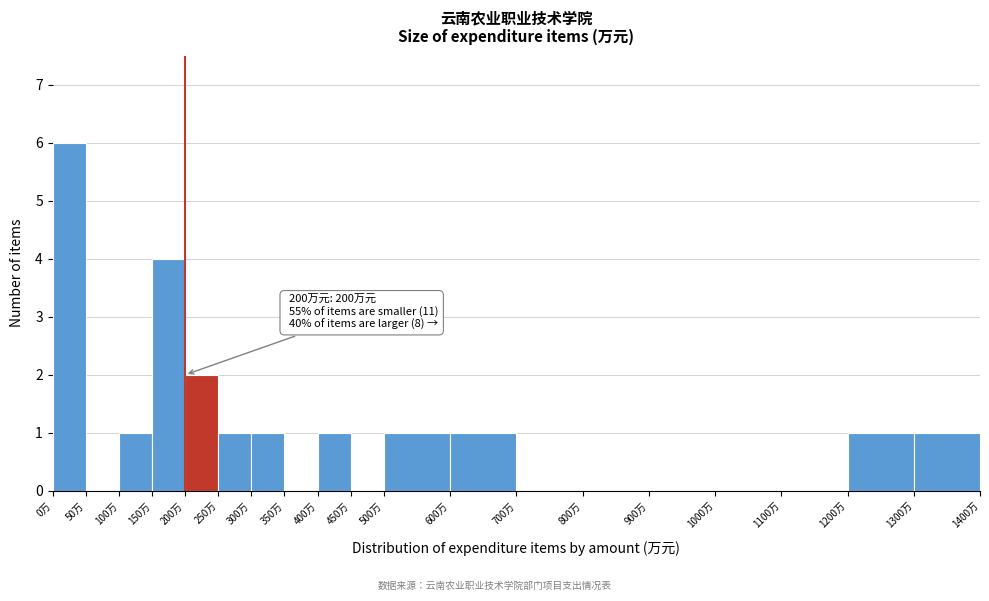

Which range on the x-axis has the tallest bar?

0 to 50